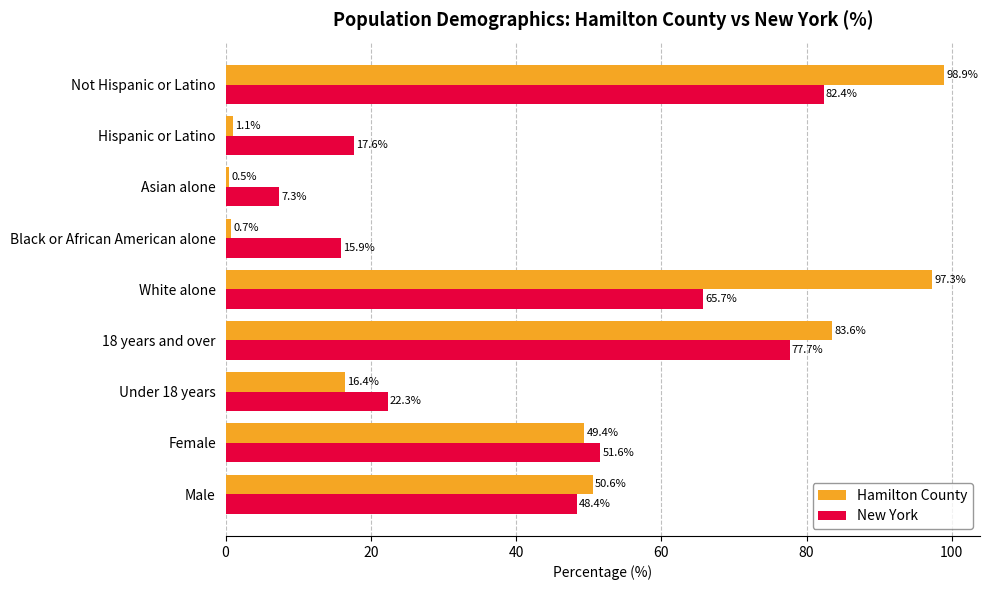

Between Male and Asian alone, which series saw the biggest shift?

Hamilton County